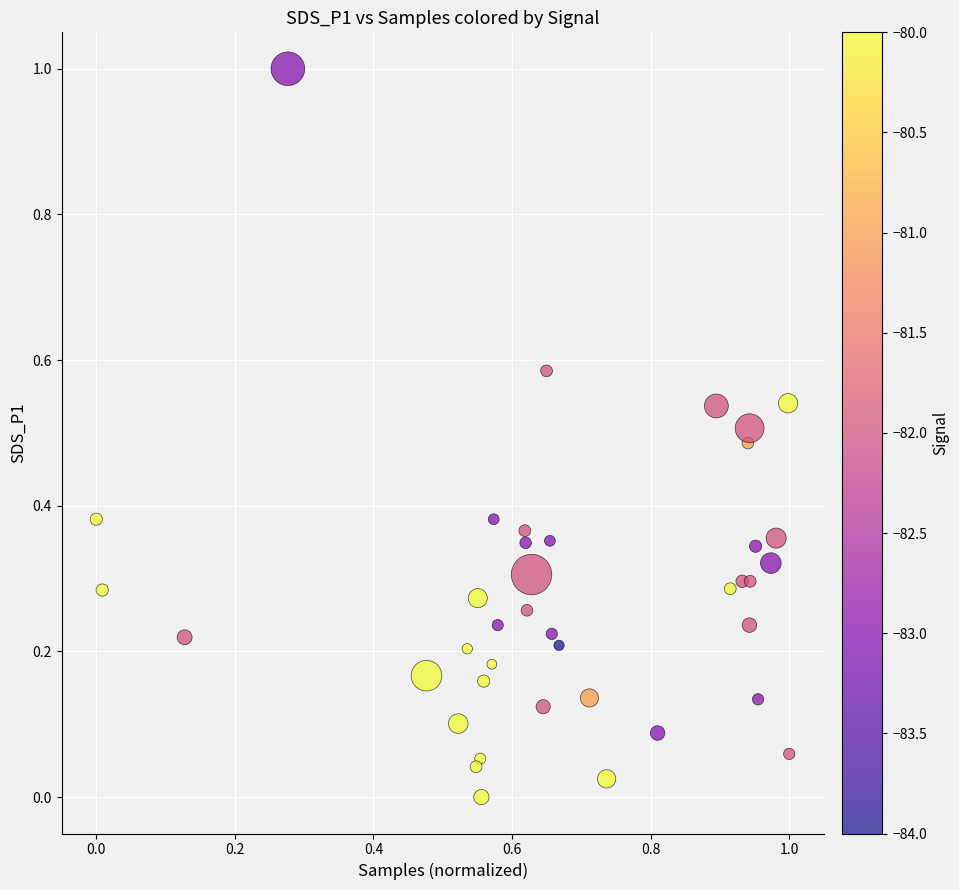

What is the range of X values (max minus min)?

1.0